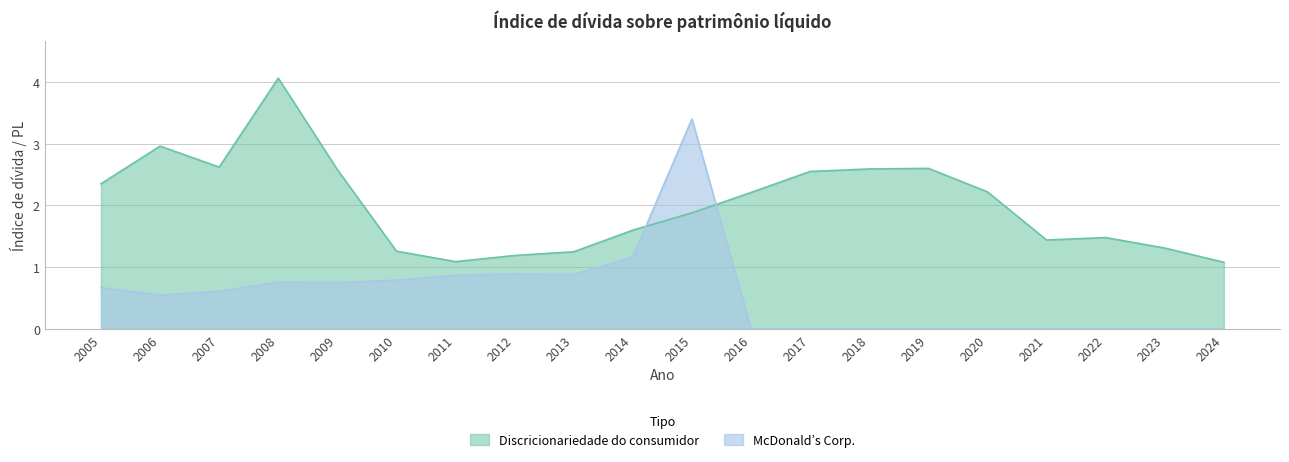

What is the sum of the McDonald’s Corp. values at 2023 and 2012?

0.9